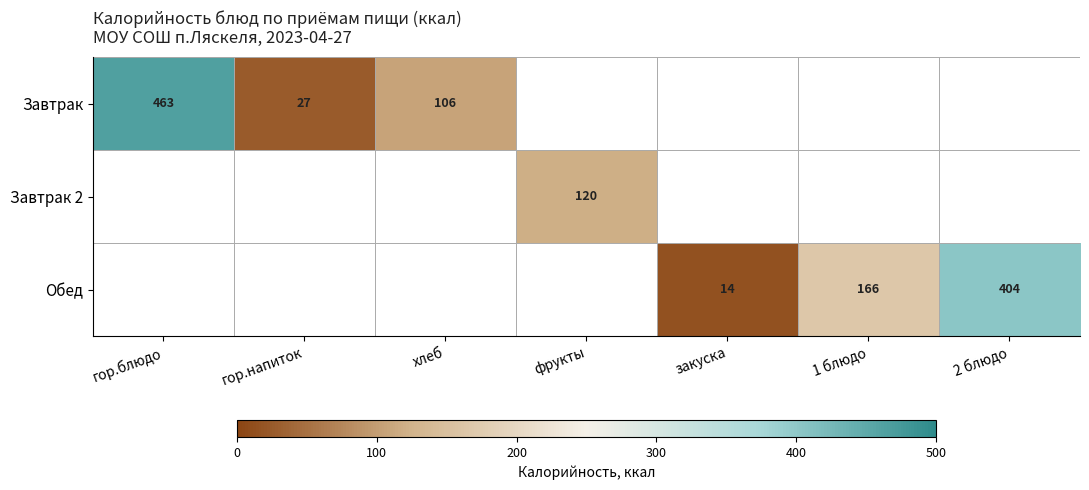

At how many categories does at least one series exceed 33?

5